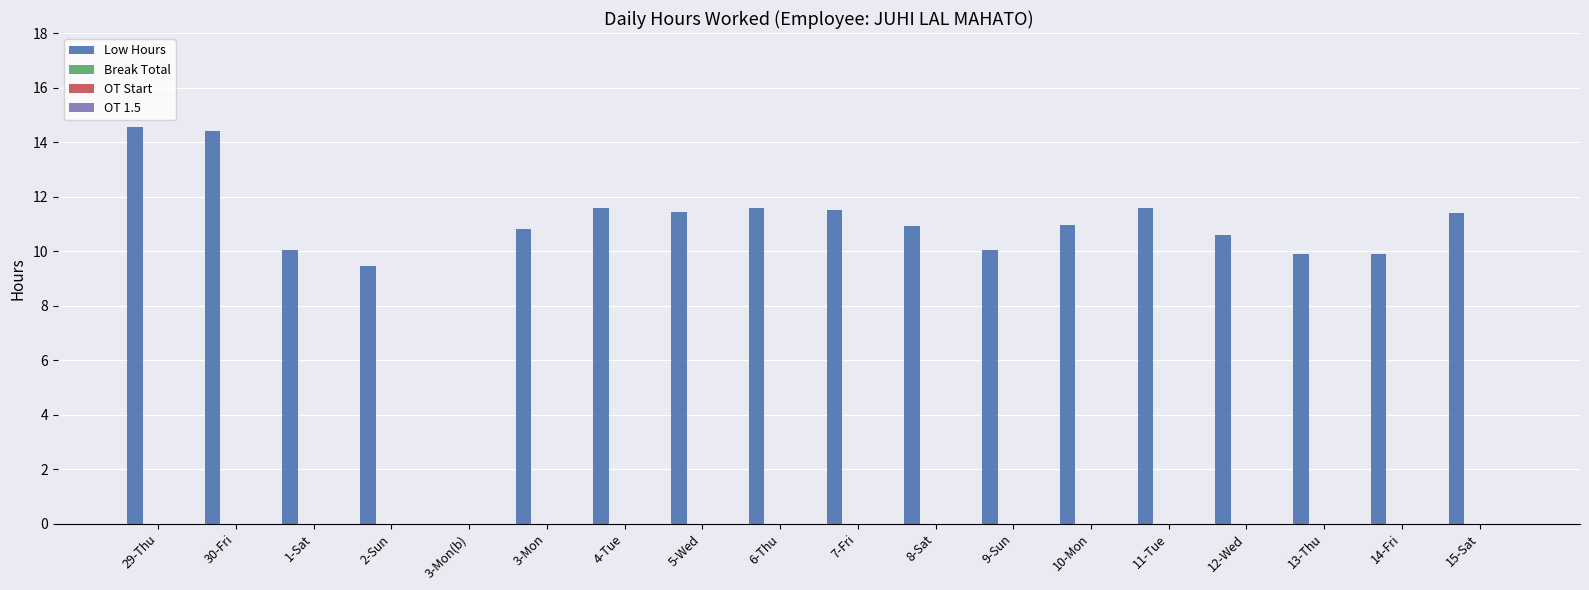

How many distinct data groups are displayed?

1